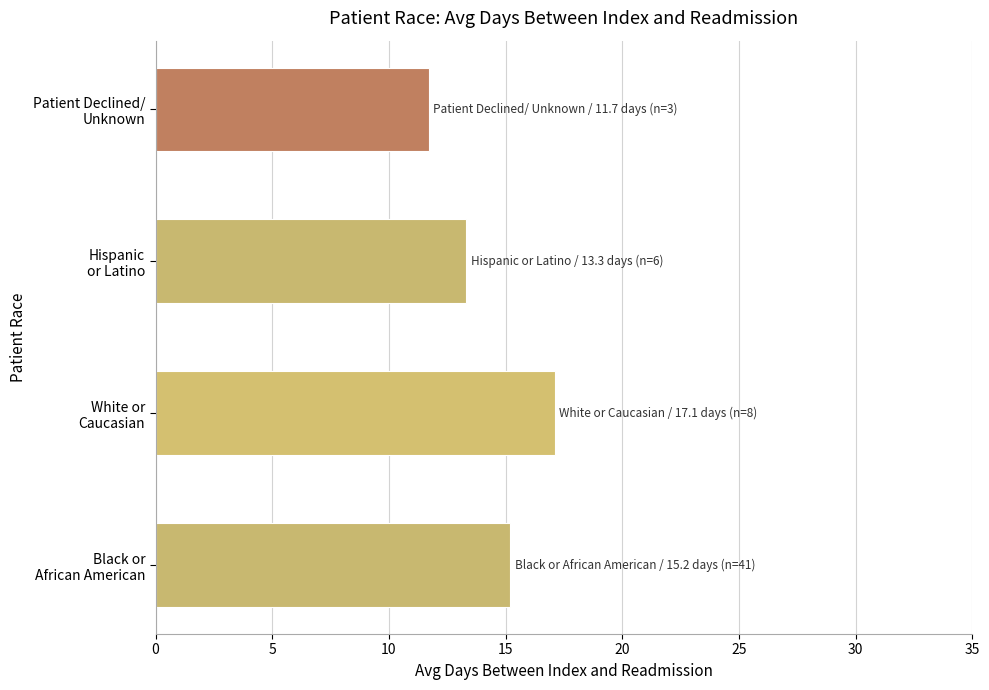

What is the smallest value displayed?

11.7